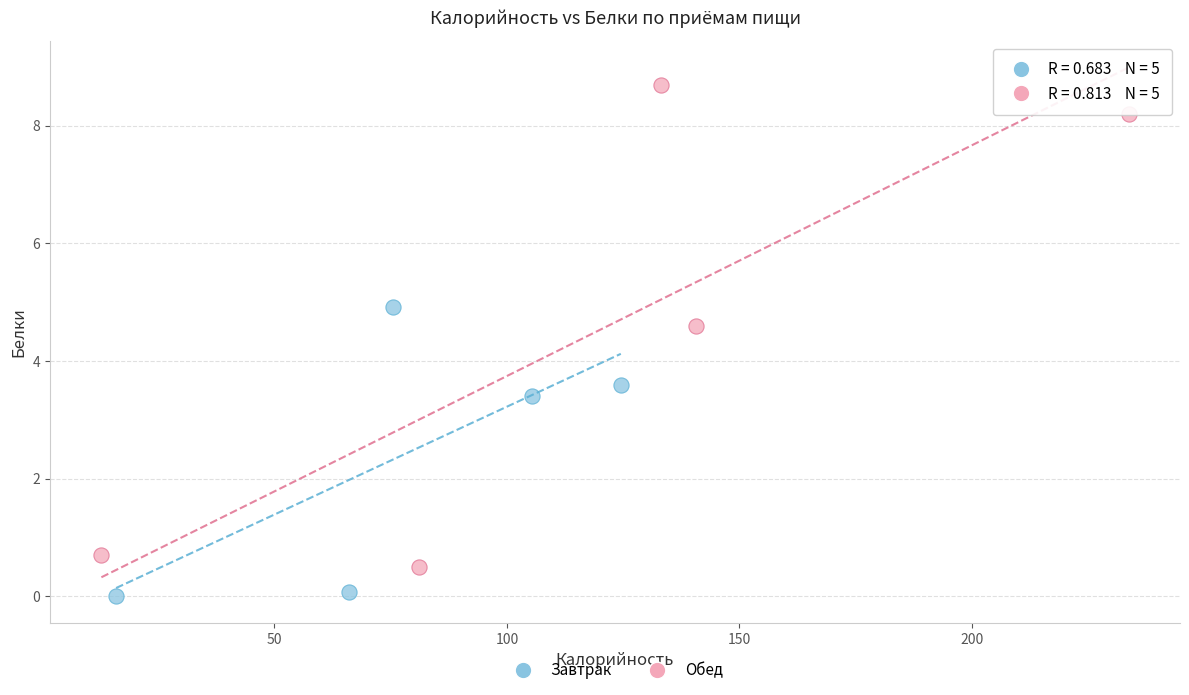

Which series contains the lowest Y value?

Завтрак